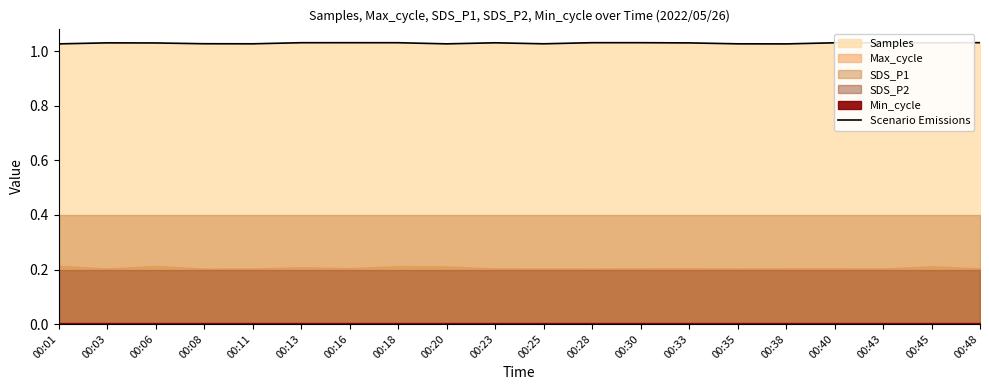

Which has a higher value, 00:18 or 00:25?

00:18